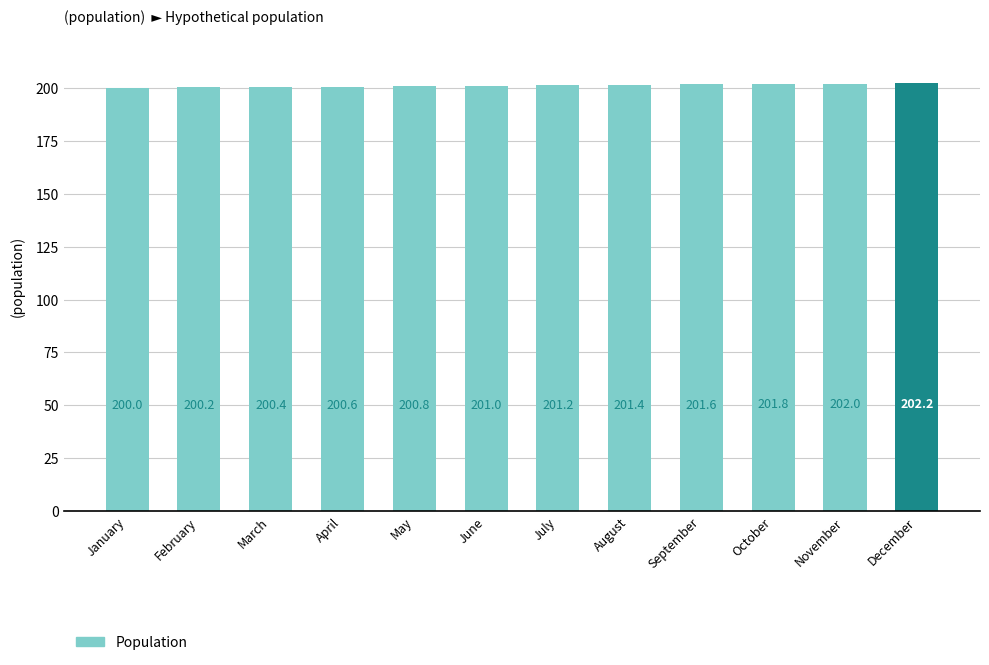

True or false: the data shows 200.8 at May.

True